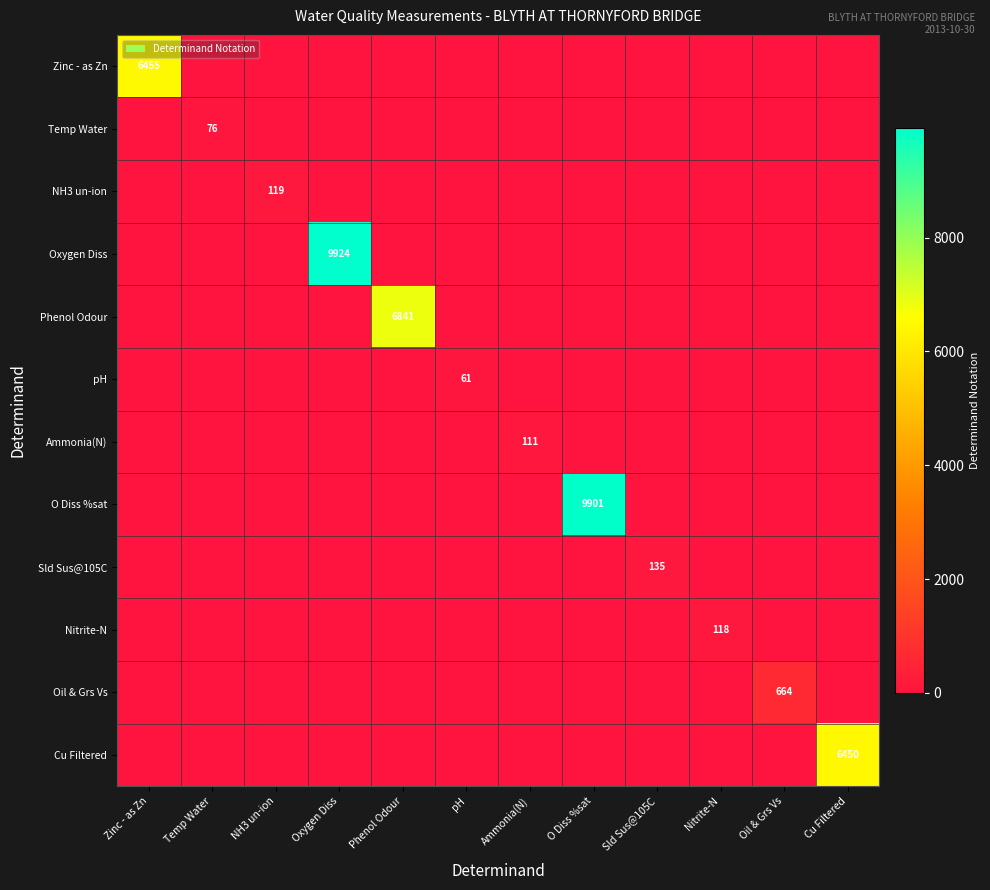

Is the value of NH3 un-ion at NH3 un-ion greater than the value of O Diss %sat at O Diss %sat?

No